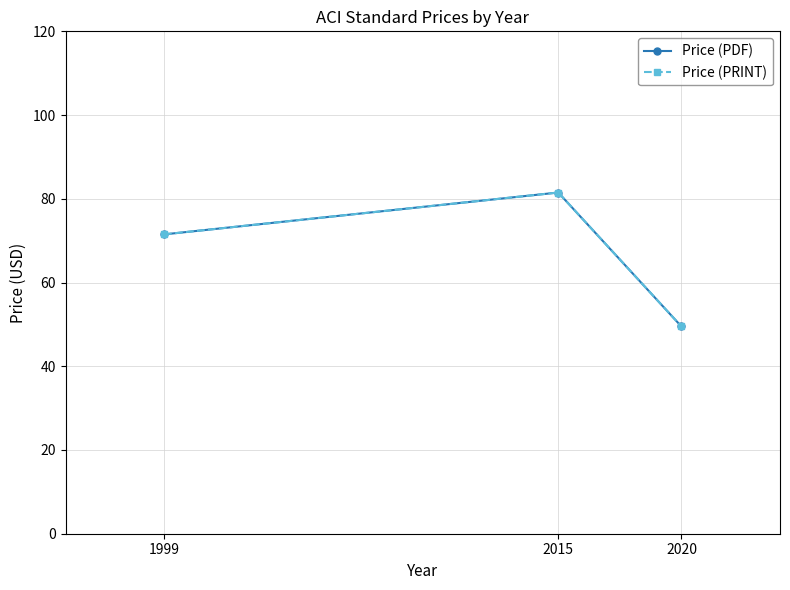

Is this an area chart (filled region under the line)?

No